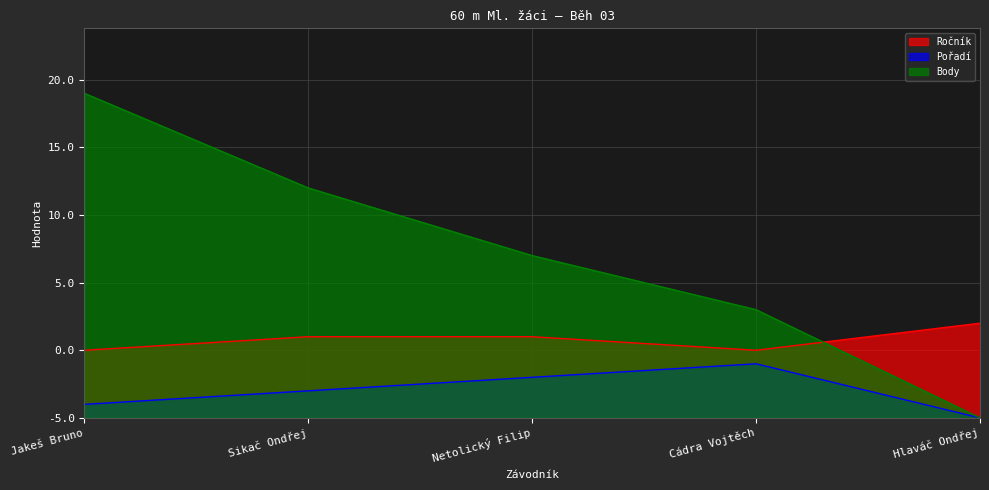

Where is the first local maximum for Pořadí?

Cádra Vojtěch